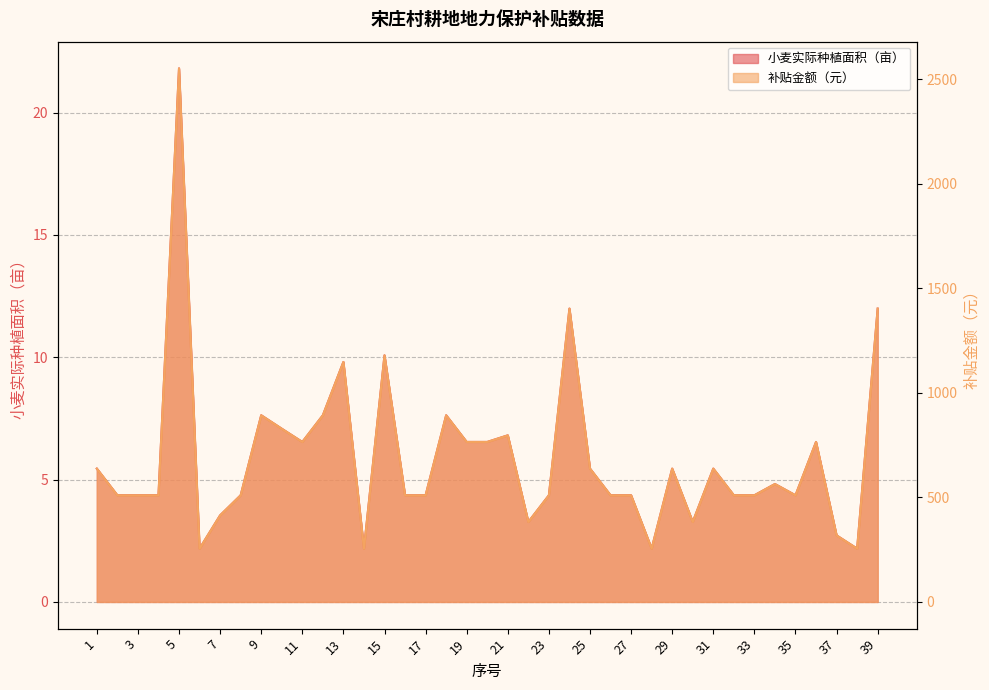

Reading right to left, transcribe all the data shown in this chart.

小麦实际种植面积（亩）: 12.0	2.2	2.7	6.5	4.4	4.8	4.4	4.4	5.5	3.3	5.5	2.2	4.4	4.4	5.5	12.0	4.4	3.3	6.8	6.5	6.5	7.6	4.4	4.4	10.1	2.2	9.8	7.6	6.5	7.1	7.6	4.4	3.5	2.2	21.8	4.4	4.4	4.4	5.5
补贴金额（元）: 1402.8	255.1	318.2	765.2	510.1	563.9	510.1	510.1	637.6	382.6	637.6	255.1	510.1	510.1	637.6	1402.8	510.1	382.6	796.8	765.2	765.2	892.7	510.1	510.1	1179.4	255.1	1147.8	892.7	765.2	828.4	892.7	510.1	414.2	255.1	2551.8	510.1	510.1	510.1	637.6